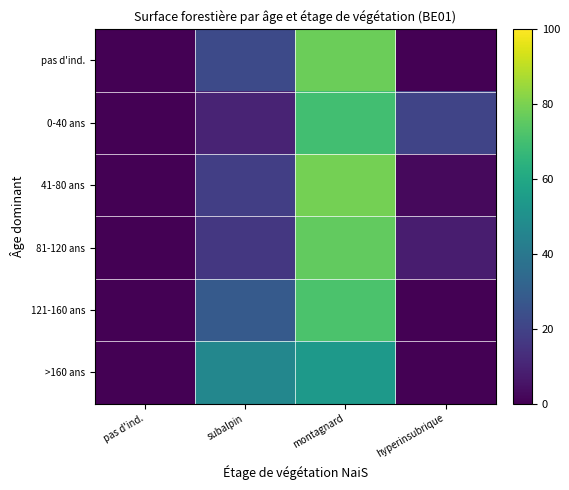

What is the total value across all series at subalpin?

141.5